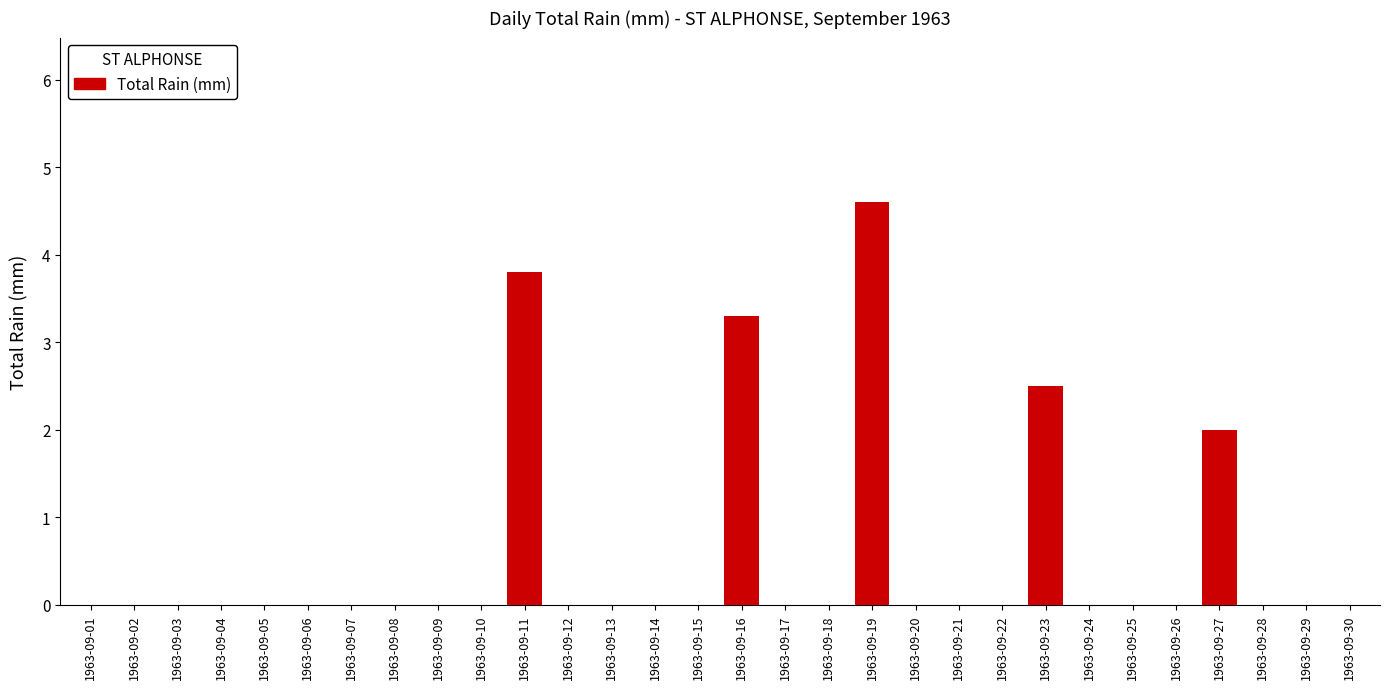

Reading left to right, transcribe all the data shown in this chart.

1963-09-01=0.0	1963-09-02=0.0	1963-09-03=0.0	1963-09-04=0.0	1963-09-05=0.0	1963-09-06=0.0	1963-09-07=0.0	1963-09-08=0.0	1963-09-09=0.0	1963-09-10=0.0	1963-09-11=3.8	1963-09-12=0.0	1963-09-13=0.0	1963-09-14=0.0	1963-09-15=0.0	1963-09-16=3.3	1963-09-17=0.0	1963-09-18=0.0	1963-09-19=4.6	1963-09-20=0.0	1963-09-21=0.0	1963-09-22=0.0	1963-09-23=2.5	1963-09-24=0.0	1963-09-25=0.0	1963-09-26=0.0	1963-09-27=2.0	1963-09-28=0.0	1963-09-29=0.0	1963-09-30=0.0